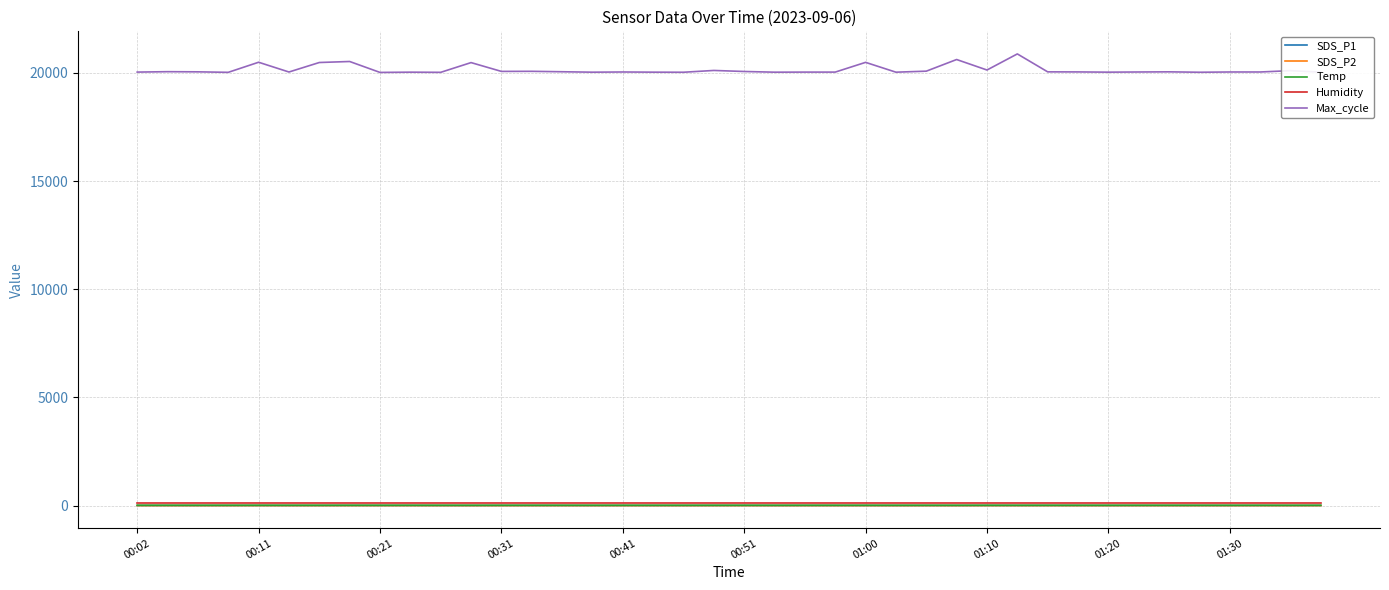

Which series has the widest spread of values?

Max_cycle